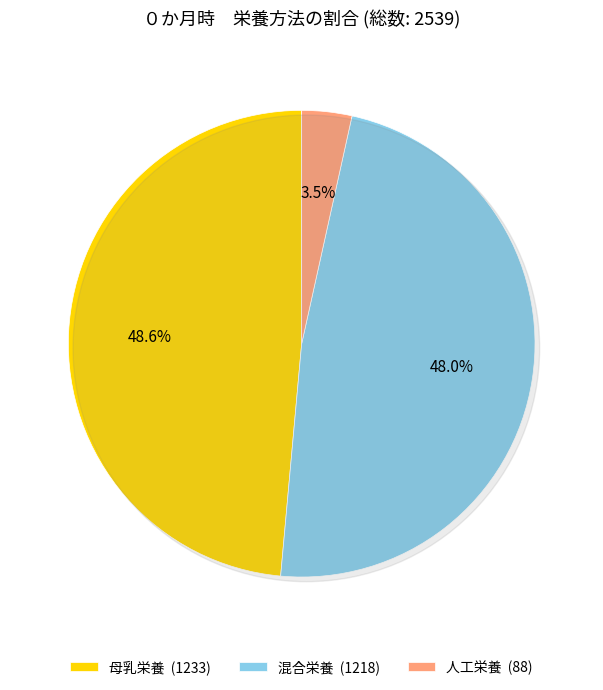

Which slice is the smallest?

人工栄養